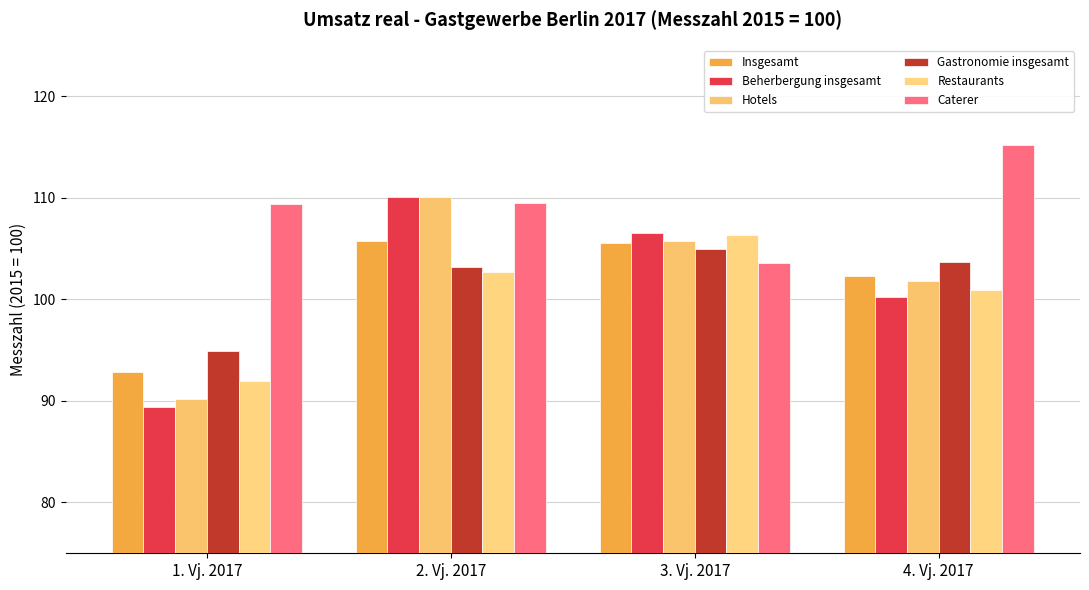

Rank the series by their maximum value, from lowest to highest.

Gastronomie insgesamt, Insgesamt, Restaurants, Beherbergung insgesamt, Hotels, Caterer